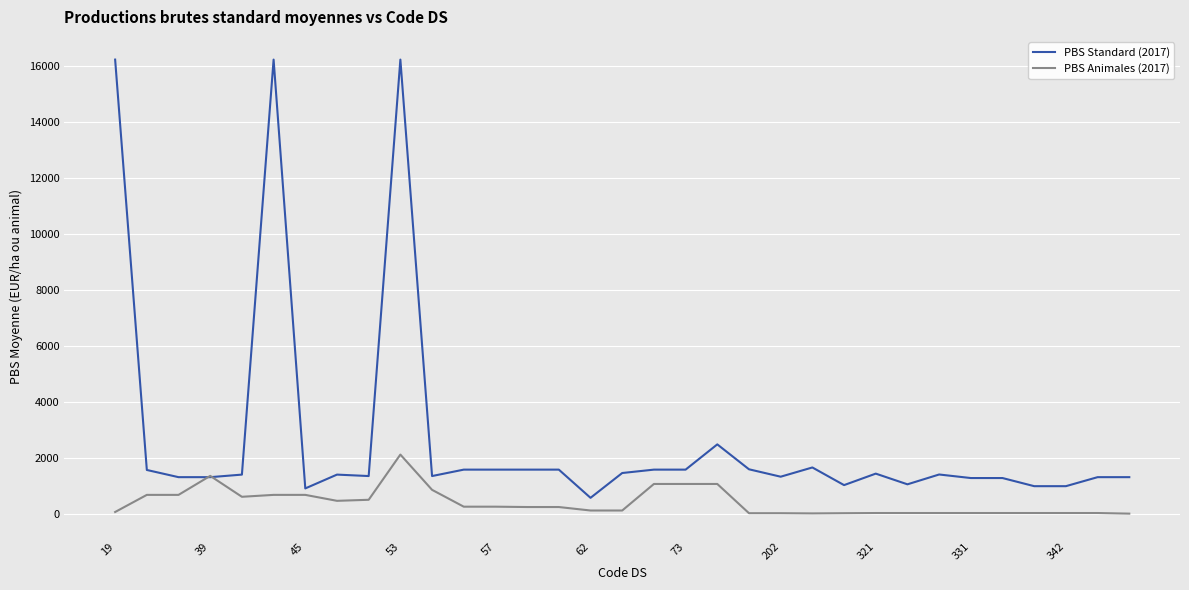

At how many categories does at least one series exceed 11010?

3